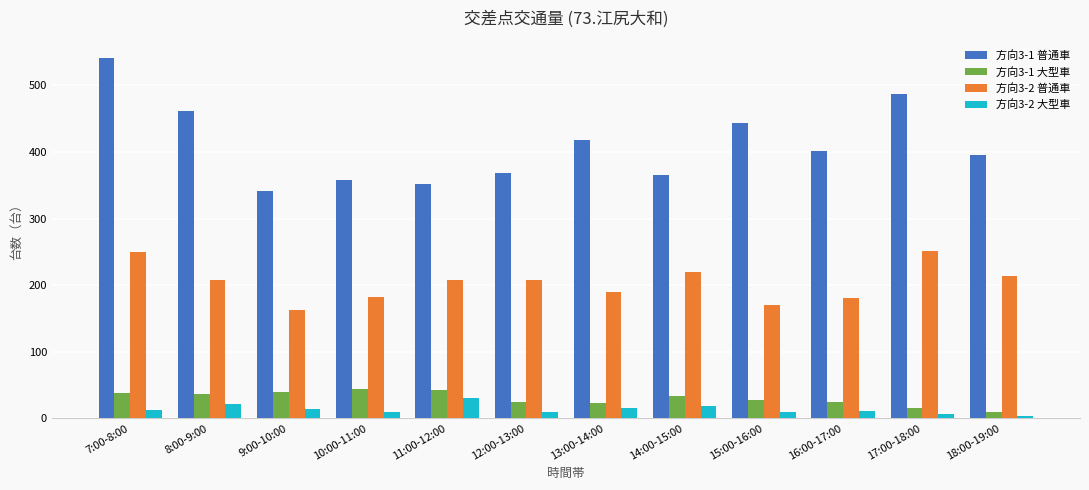

Count the number of data series in this chart.

4